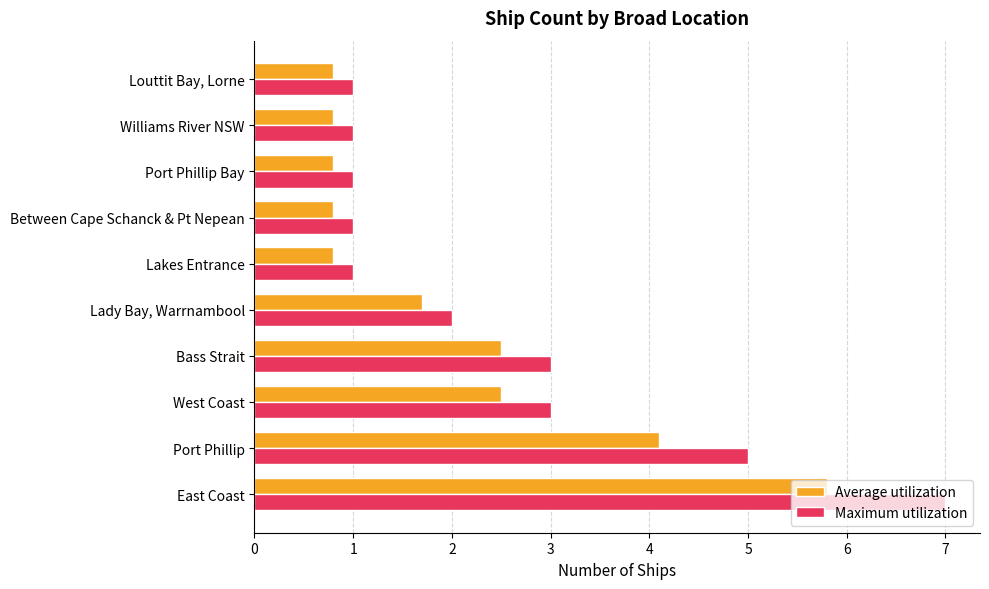

What is the sum of the Maximum utilization values at Bass Strait and Louttit Bay, Lorne?

4.0